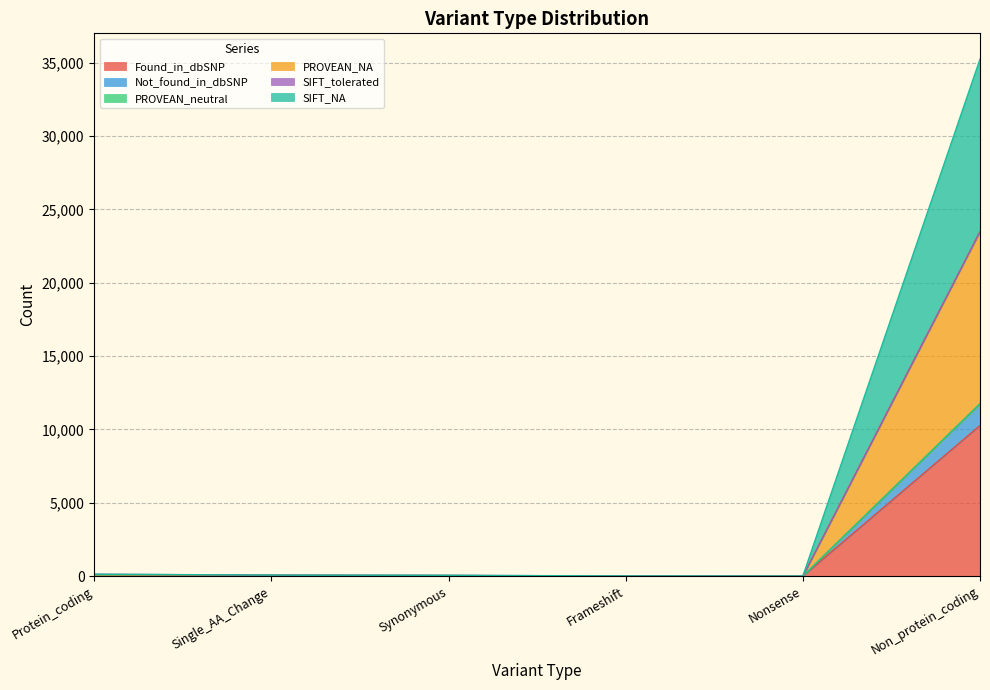

In PROVEAN_NA, how many points are lower than both neighbors (excluding endpoints)?

1